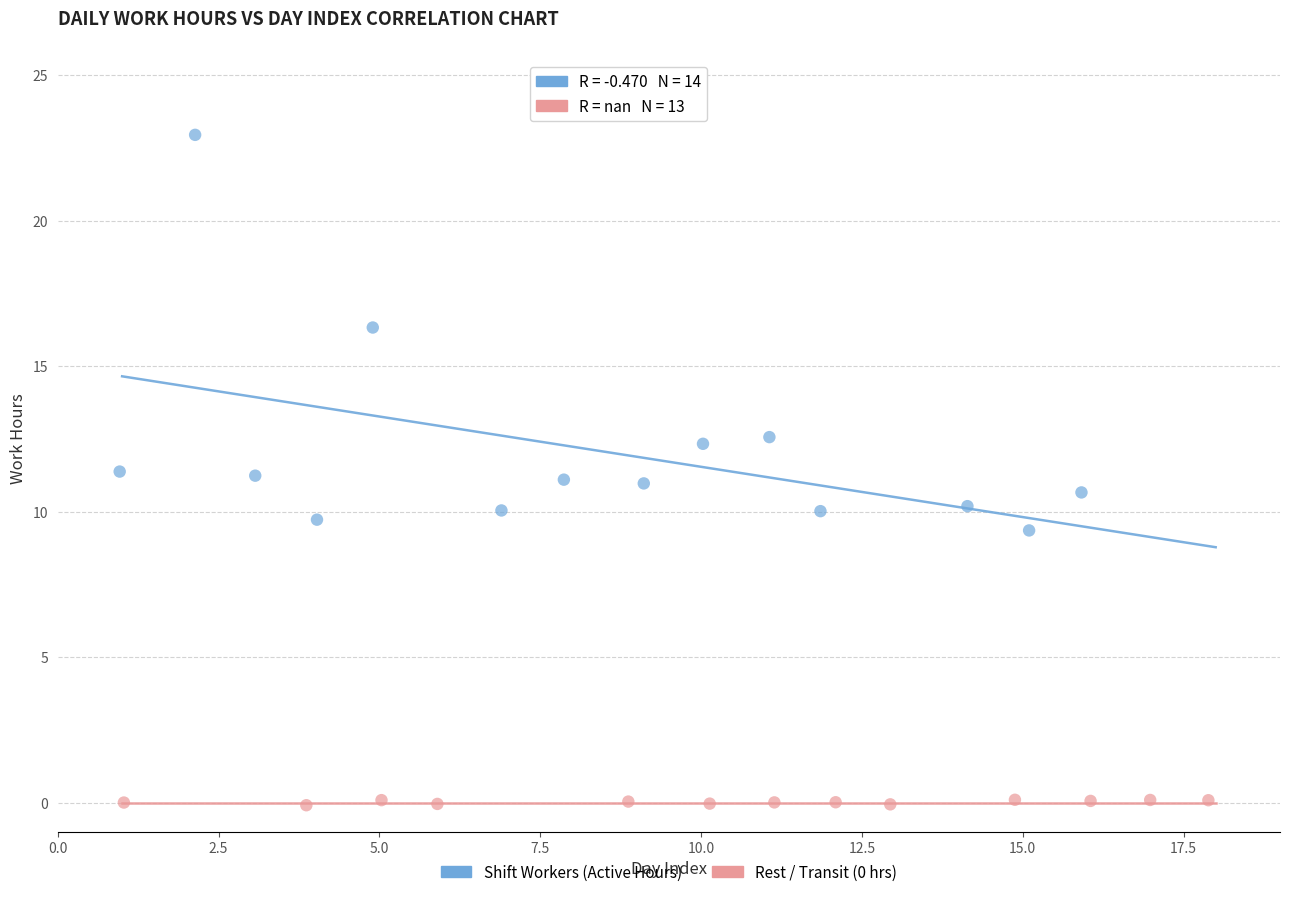

Which series has the widest spread of Y values?

Shift Workers (Active Hours)